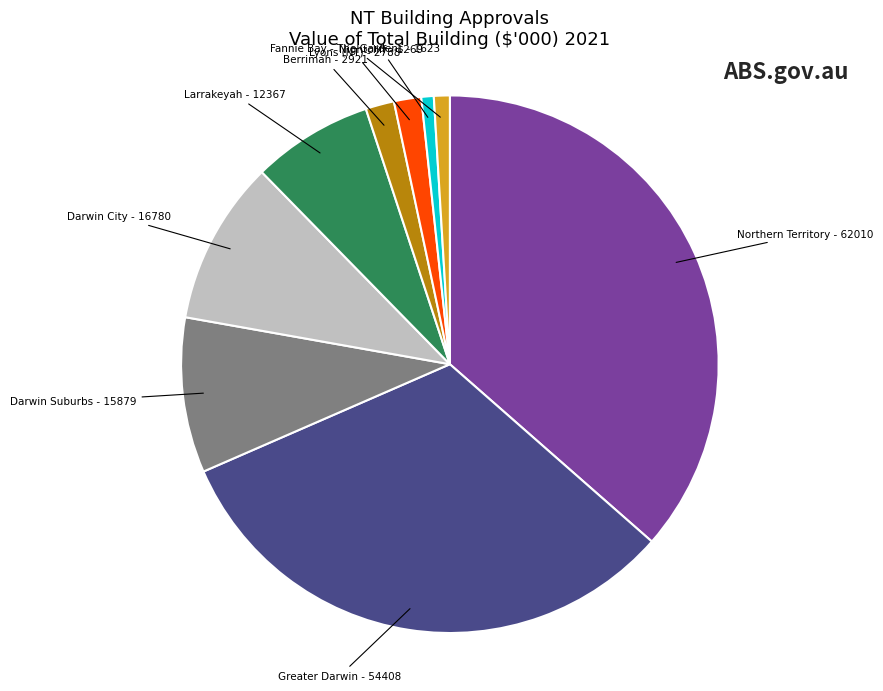

Is there a majority slice in this chart?

No